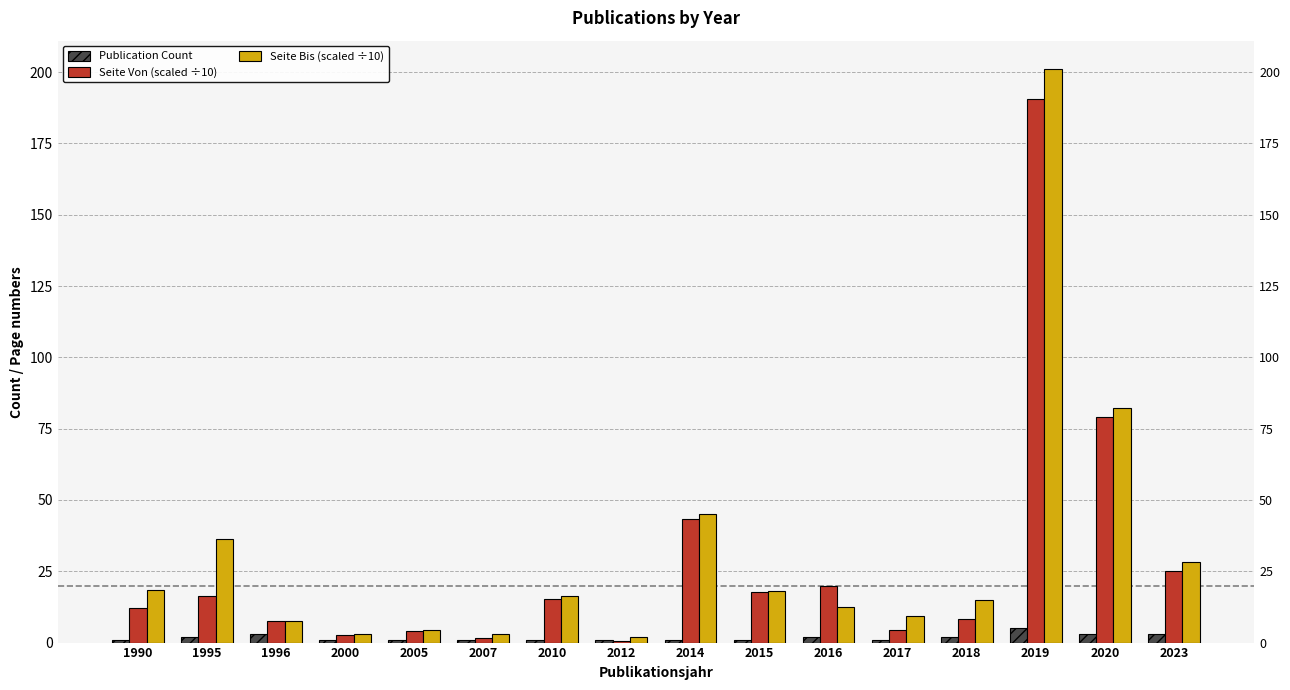

What is the sum of the Publication Count values at 2019 and 2012?

6.0